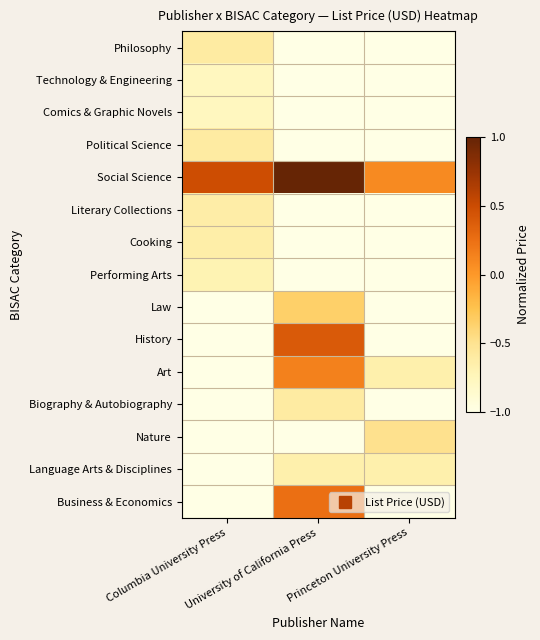

Reading right to left, list all the values displayed in this chart.

Philosophy: Princeton University Press=-1.0	University of California Press=-1.0	Columbia University Press=-0.6
Technology & Engineering: Princeton University Press=-1.0	University of California Press=-1.0	Columbia University Press=-0.8
Comics & Graphic Novels: Princeton University Press=-1.0	University of California Press=-1.0	Columbia University Press=-0.8
Political Science: Princeton University Press=-1.0	University of California Press=-1.0	Columbia University Press=-0.6
Social Science: Princeton University Press=0.1	University of California Press=1.0	Columbia University Press=0.5
Literary Collections: Princeton University Press=-1.0	University of California Press=-1.0	Columbia University Press=-0.6
Cooking: Princeton University Press=-1.0	University of California Press=-1.0	Columbia University Press=-0.6
Performing Arts: Princeton University Press=-1.0	University of California Press=-1.0	Columbia University Press=-0.7
Law: Princeton University Press=-1.0	University of California Press=-0.3	Columbia University Press=-1.0
History: Princeton University Press=-1.0	University of California Press=0.4	Columbia University Press=-1.0
Art: Princeton University Press=-0.7	University of California Press=0.1	Columbia University Press=-1.0
Biography & Autobiography: Princeton University Press=-1.0	University of California Press=-0.6	Columbia University Press=-1.0
Nature: Princeton University Press=-0.5	University of California Press=-1.0	Columbia University Press=-1.0
Language Arts & Disciplines: Princeton University Press=-0.7	University of California Press=-0.7	Columbia University Press=-1.0
Business & Economics: Princeton University Press=-1.0	University of California Press=0.3	Columbia University Press=-1.0